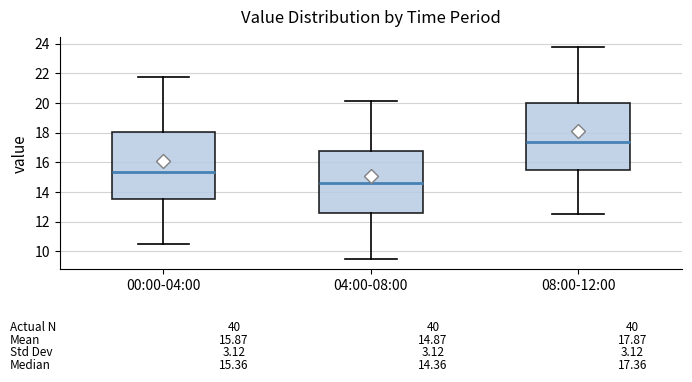

Which box has the highest median line?

08:00-12:00